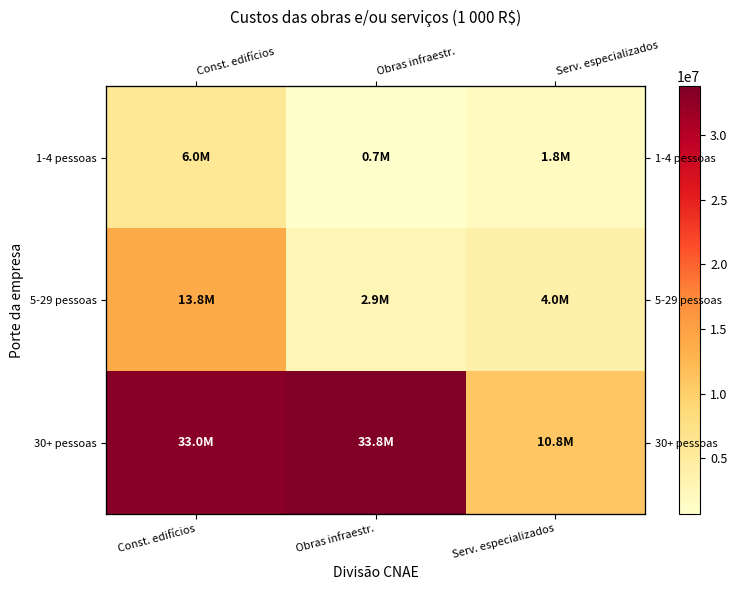

What is the maximum value for 1-4 pessoas?

5960559